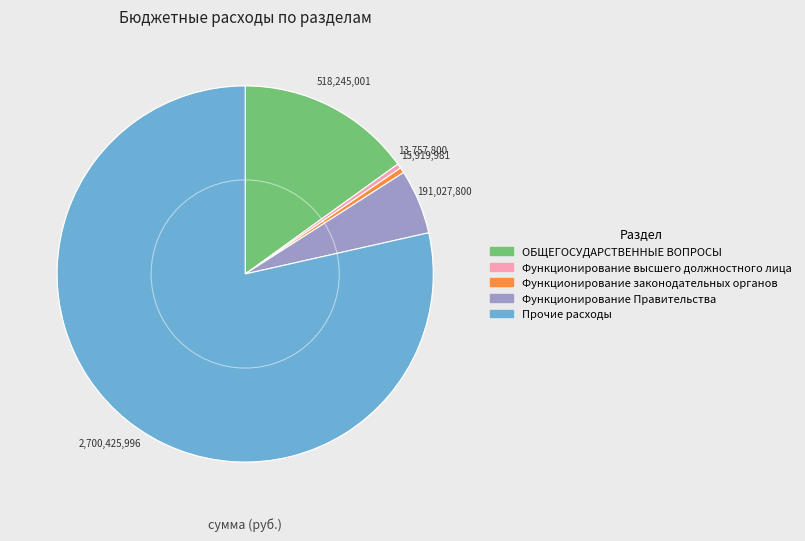

Is there any slice that represents more than half of the pie?

Yes